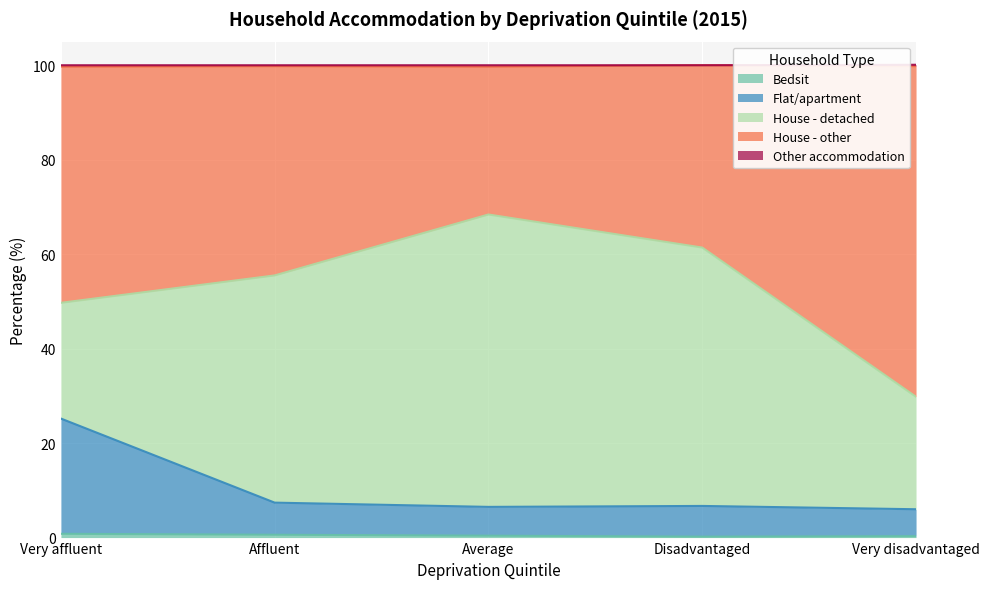

What is the label of the 4th point from the right?

Affluent